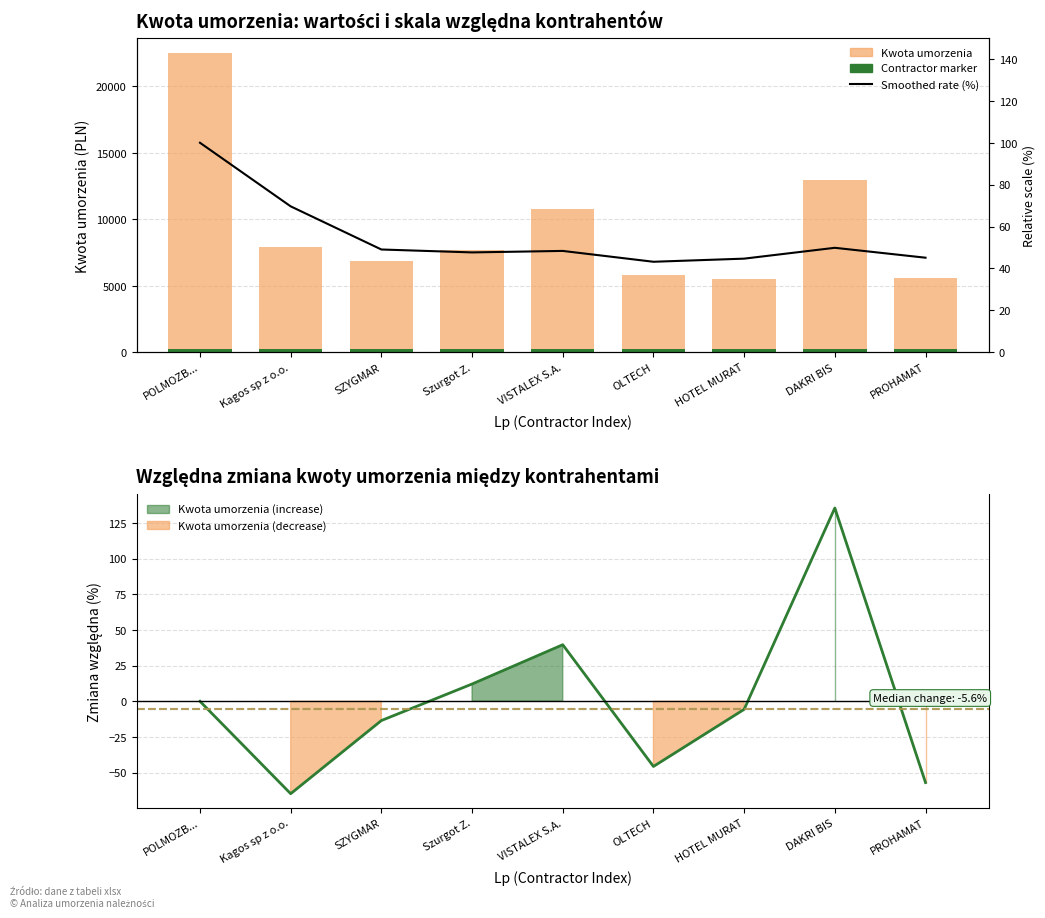

Which category has the lowest value across all series?

OLTECH